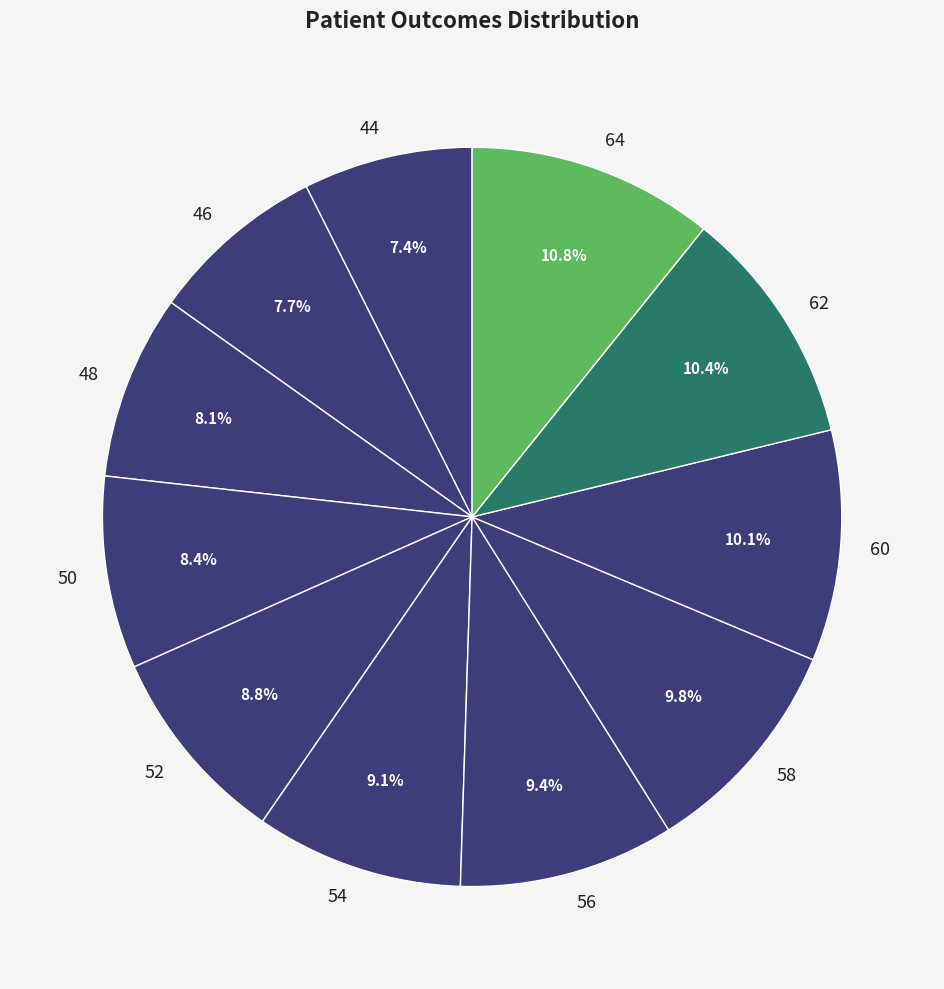

To the nearest percent, what is the combined percentage of 44 and 54?

16%